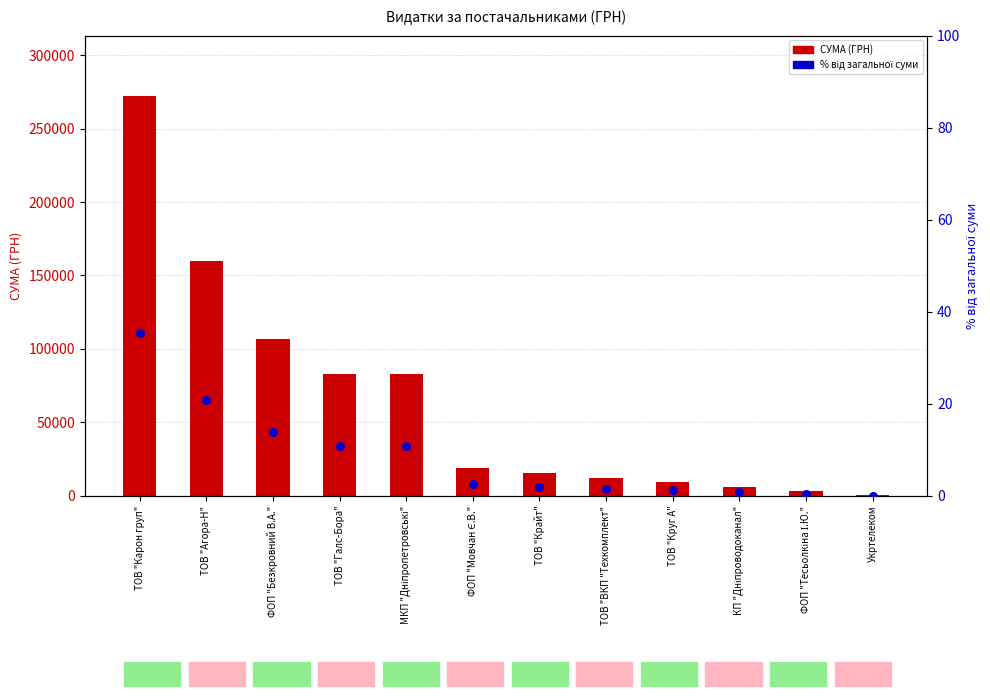

At which category is the sum across all series the highest?

ТОВ "Карон груп"